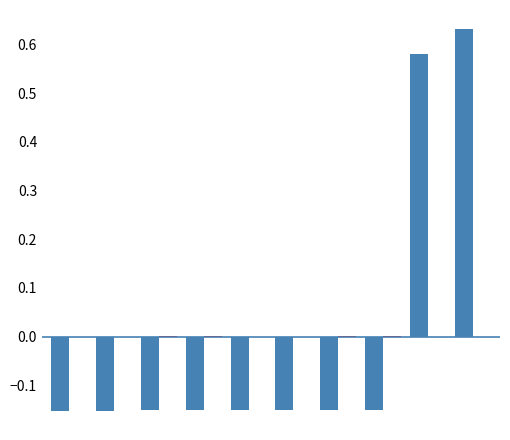

Reading right to left, list all the values displayed in this chart.

id: 0.6	0.6	-0.2	-0.2	-0.2	-0.2	-0.2	-0.2	-0.2	-0.2
work_id: -0.0	-0.0	0.0	0.0	-0.0	-0.0	0.0	0.0	-0.0	-0.0